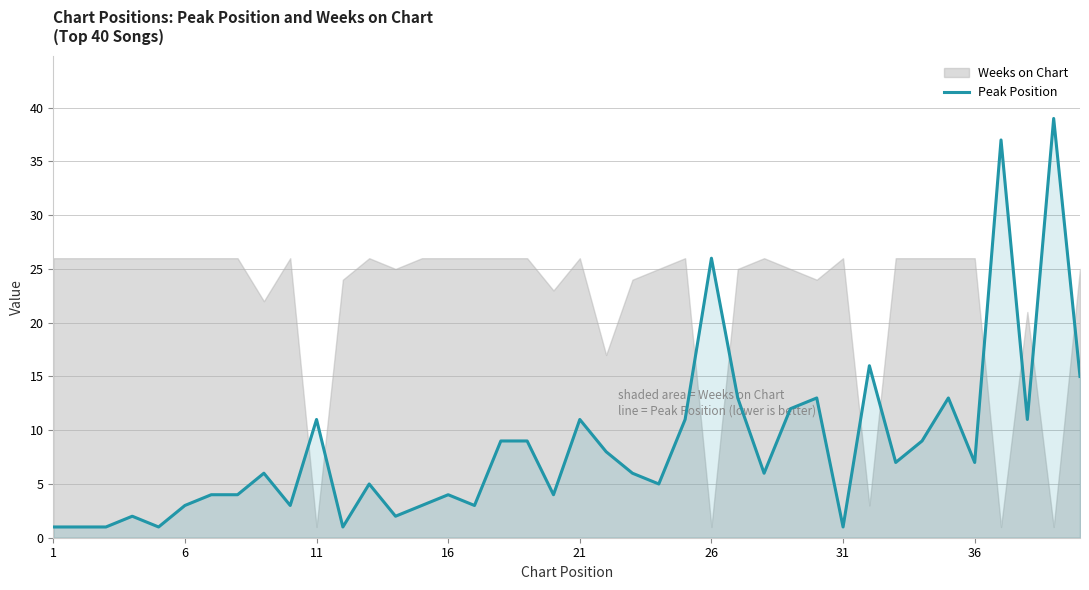

What is the difference between the maximum and minimum values?

38